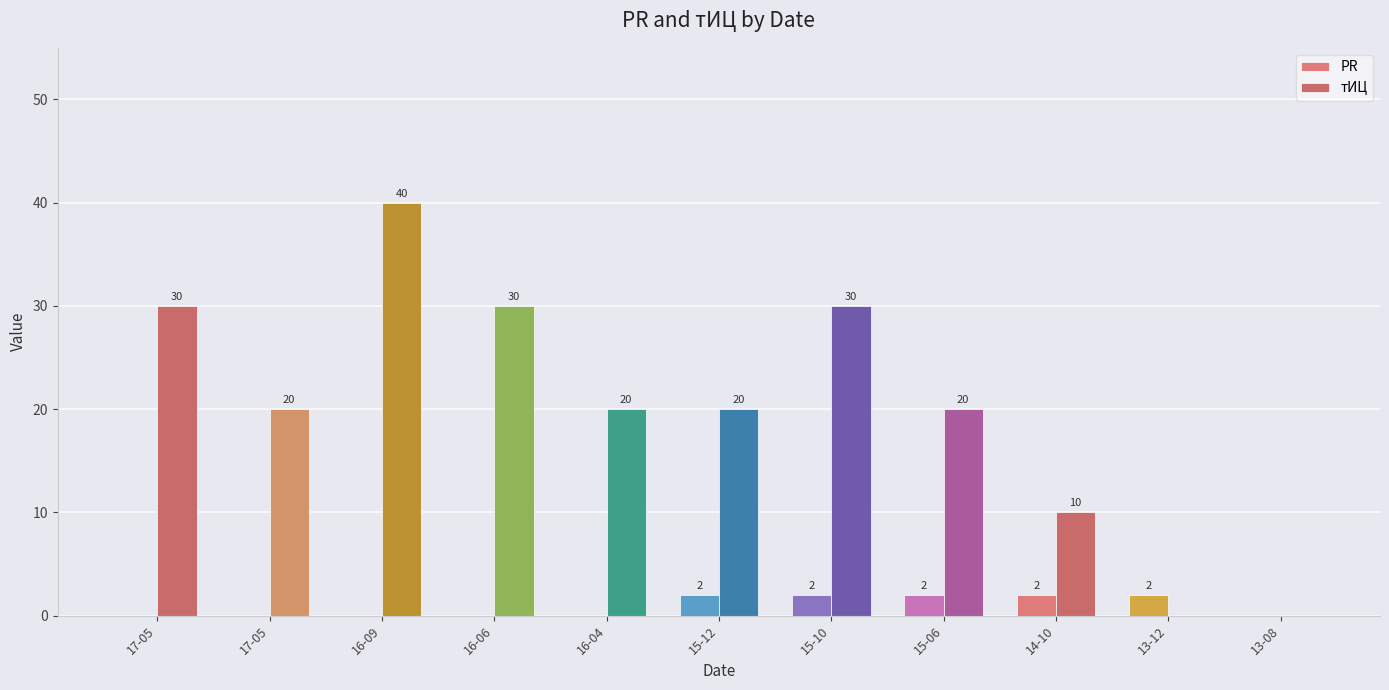

At how many categories does at least one series exceed 3?

9